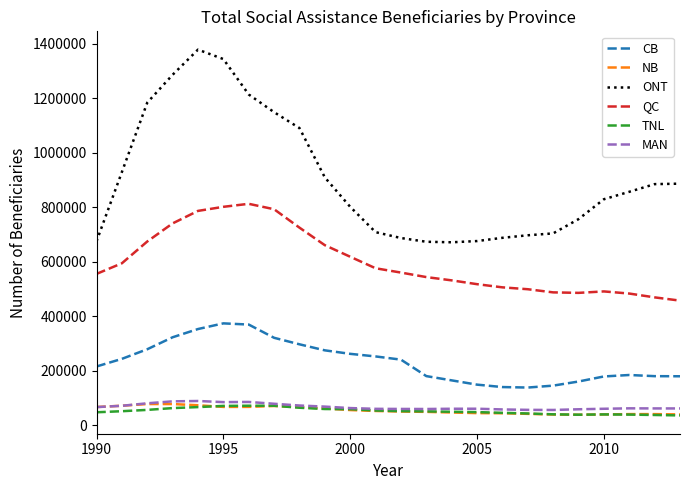

What is the lowest value of the MAN series?

56365